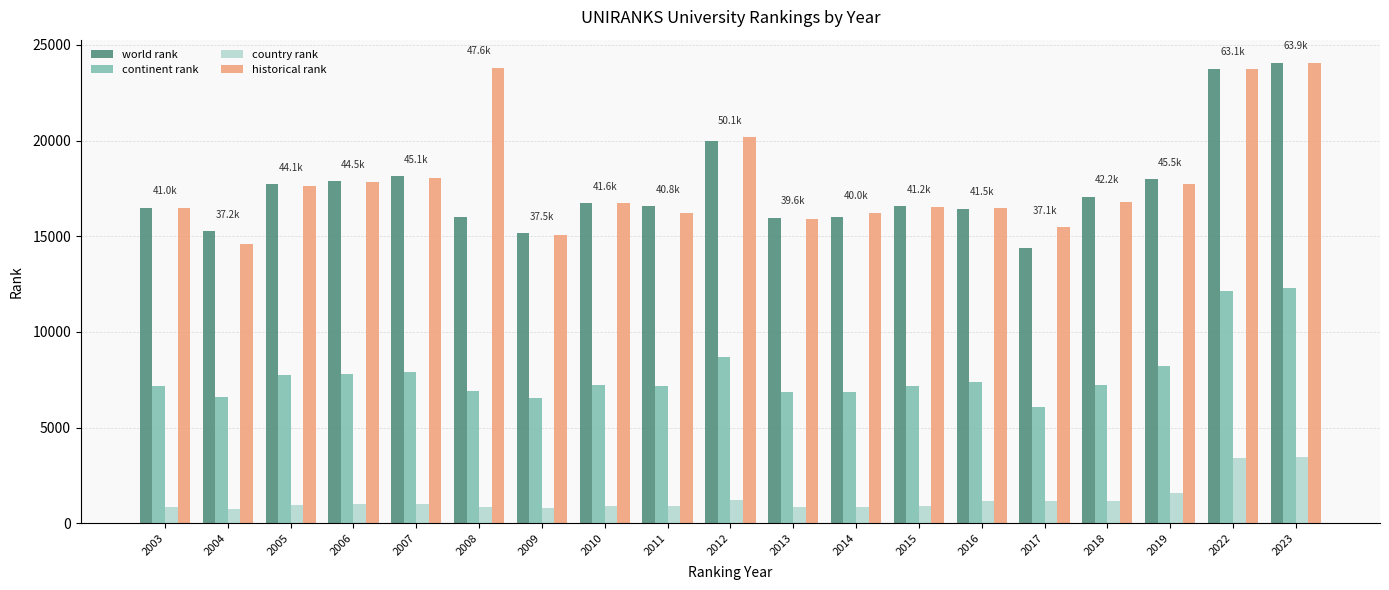

The value of continent rank at 2011 is 7176.0. True or false?

True